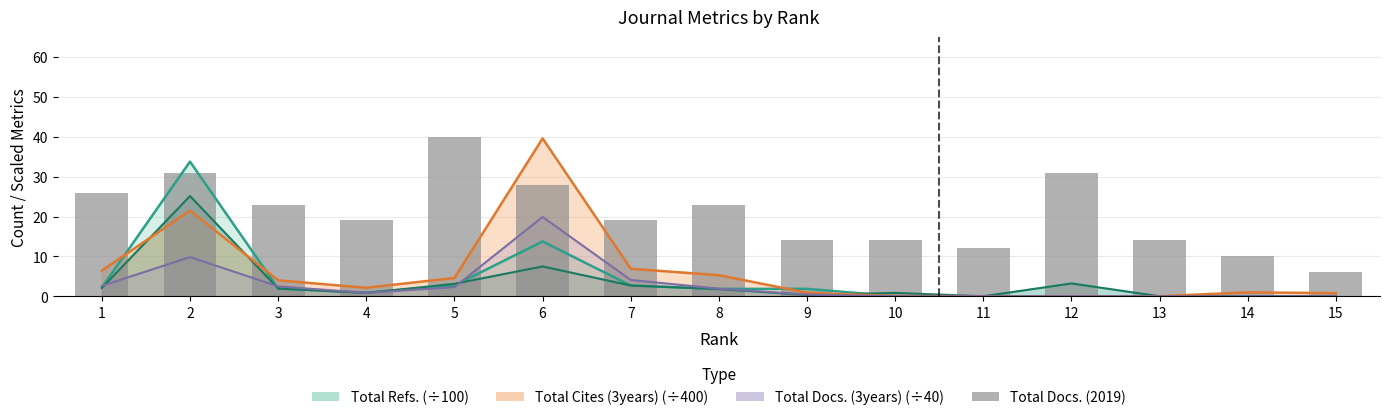

Reading left to right, list all the values displayed in this chart.

26	31	23	19	40	28	19	23	14	14	12	31	14	10	6